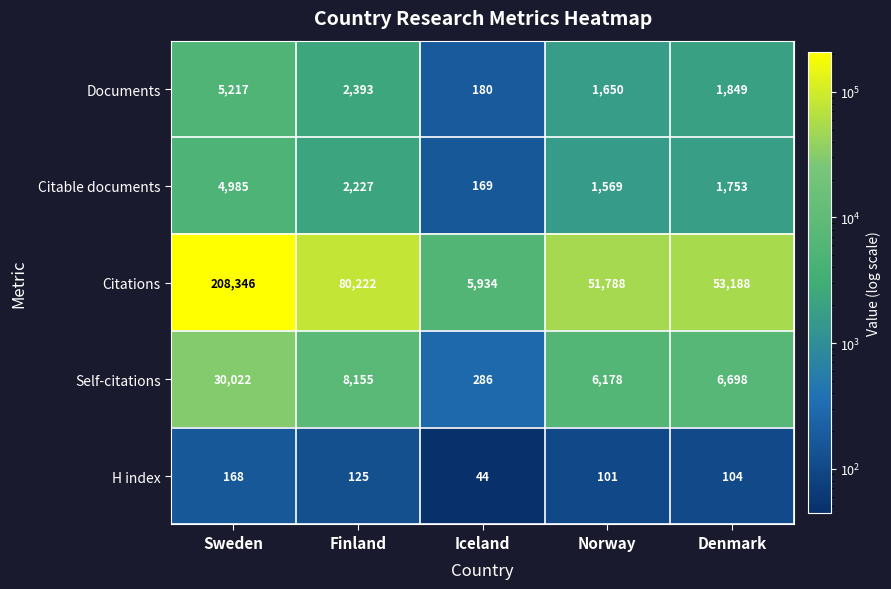

Rank the series at Sweden from lowest to highest value.

H index, Citable documents, Documents, Self-citations, Citations